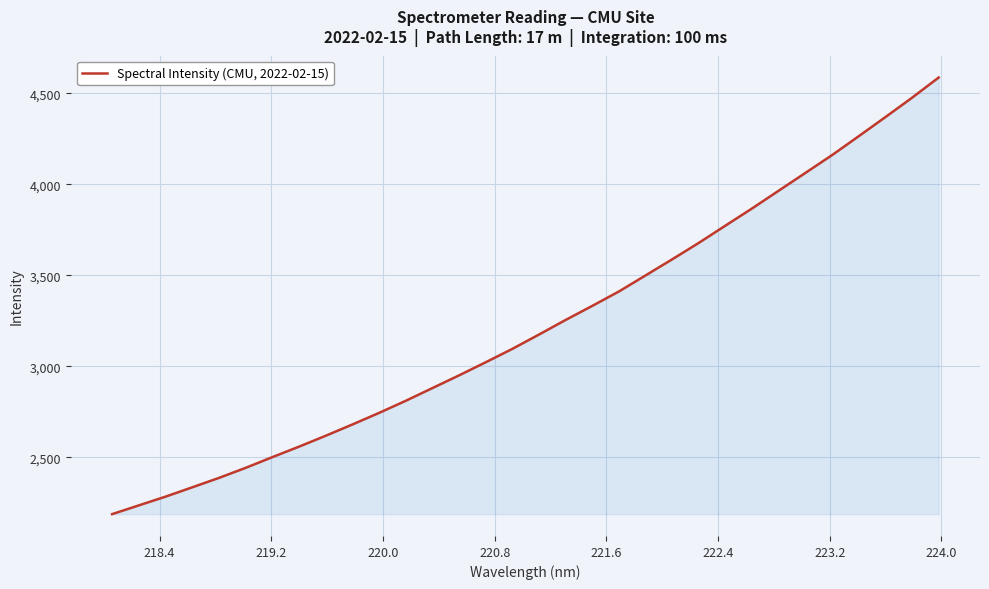

What is the smallest value displayed?

2187.7